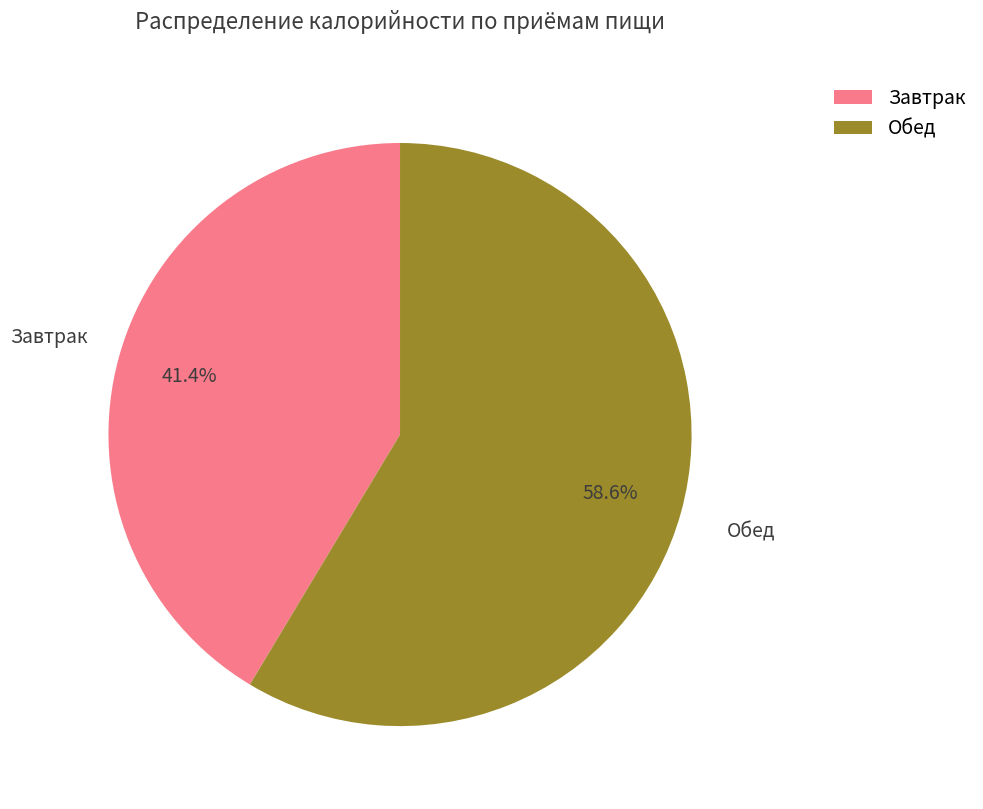

Combined, what portion of the pie is Обед and Завтрак?

100.0%